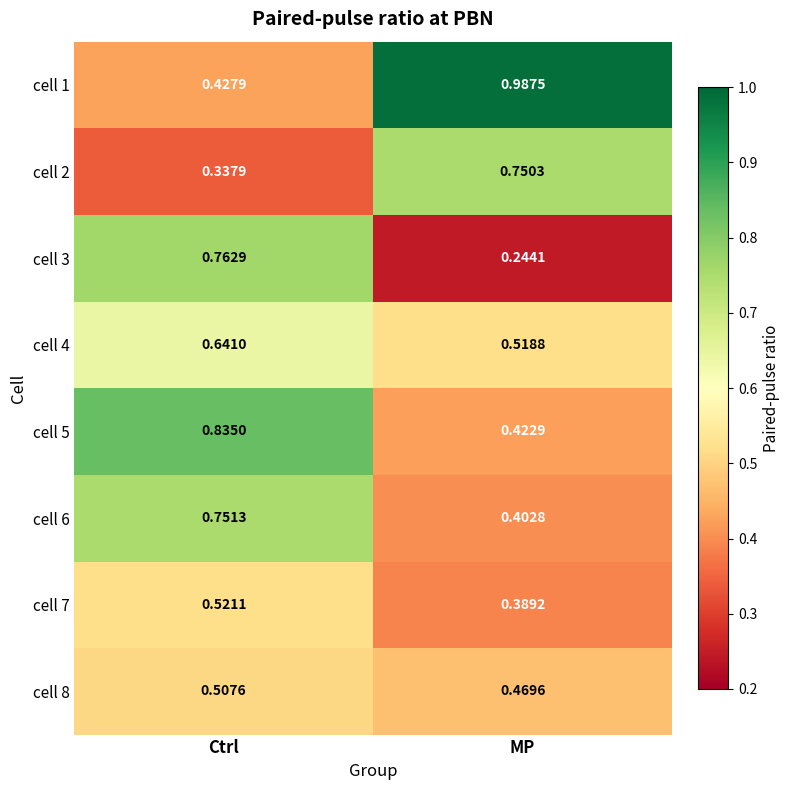

Which series has the largest total across all categories?

cell 1